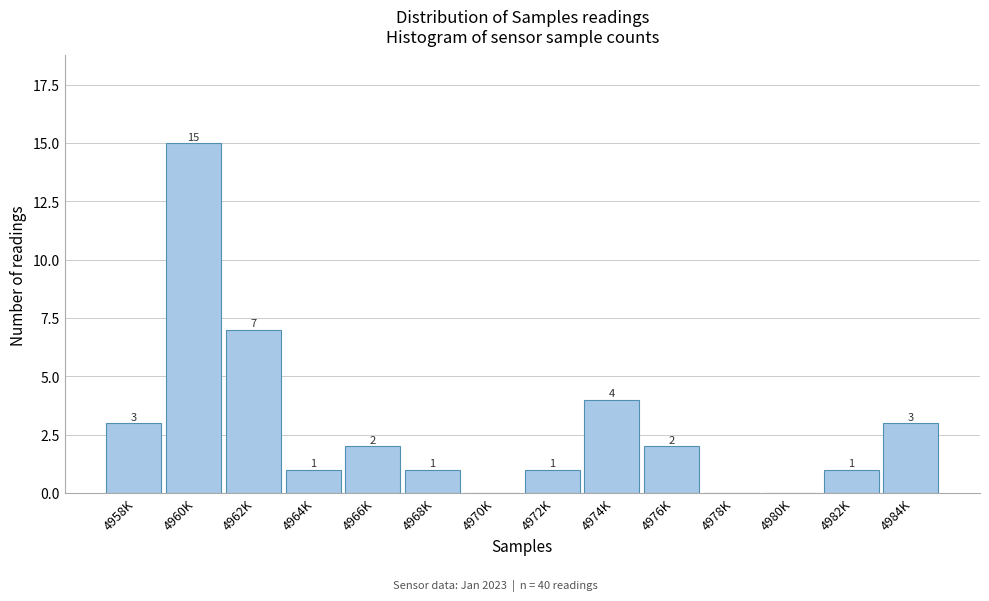

Reading left to right, transcribe all the data shown in this chart.

4958K=3	4960K=15	4962K=7	4964K=1	4966K=2	4968K=1	4970K=0	4972K=1	4974K=4	4976K=2	4978K=0	4980K=0	4982K=1	4984K=3